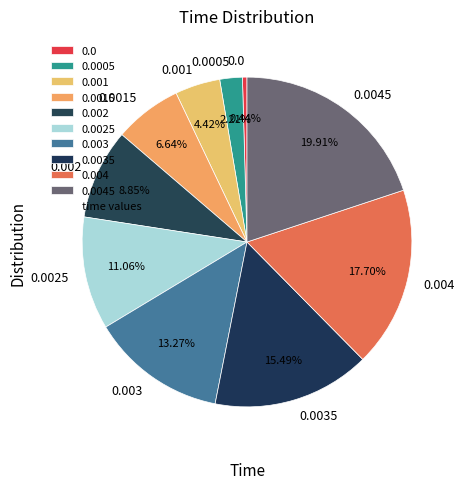

Does 0.0045 represent more than half of the total?

No